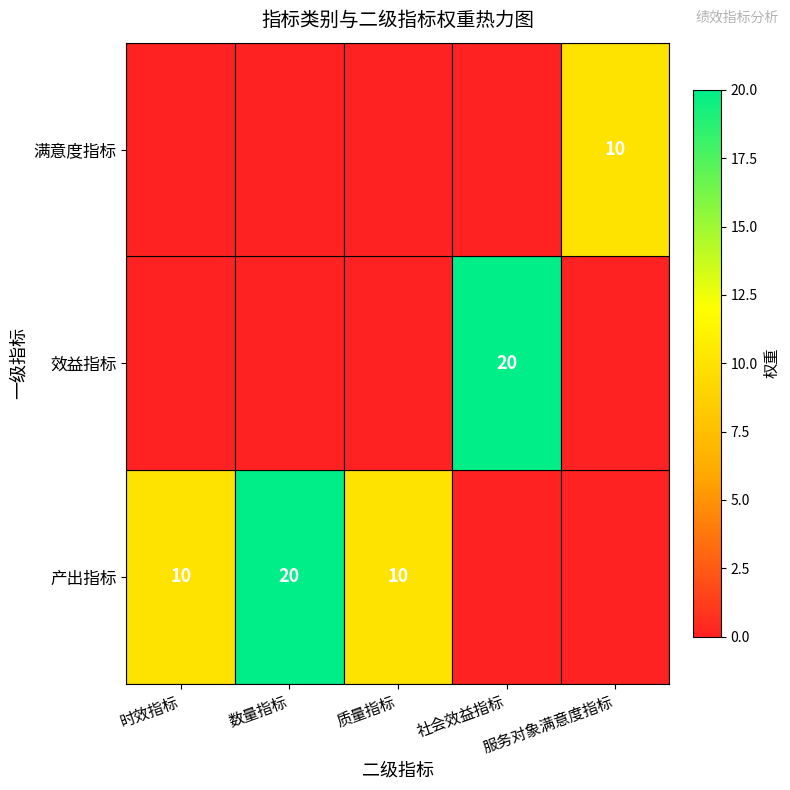

The 产出指标 series shows 15 at 质量指标. True or false?

False